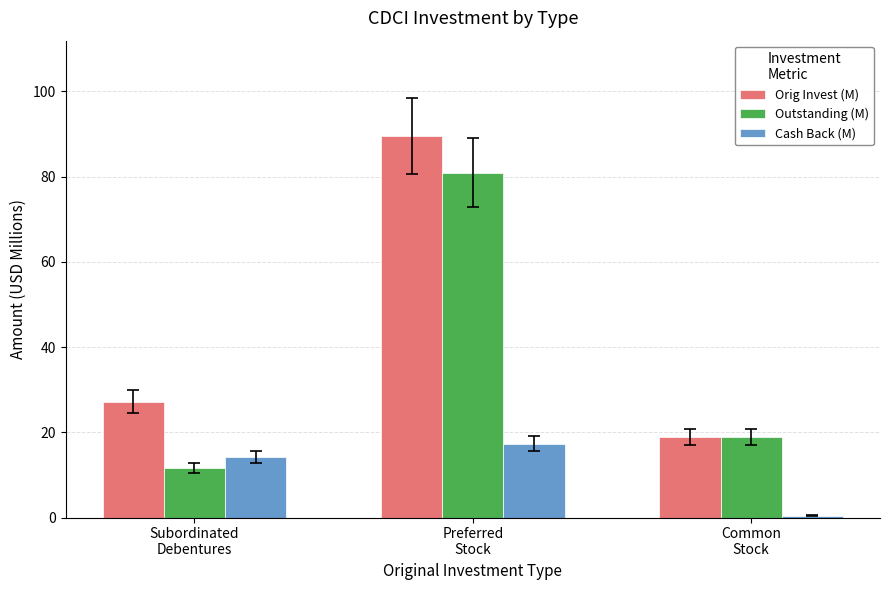

List the series in order of their peak value, highest first.

Orig Invest (M), Outstanding (M), Cash Back (M)